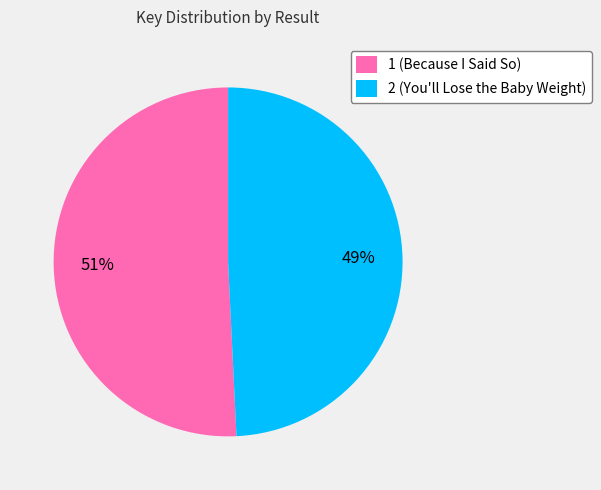

How many segments does this pie chart have?

2